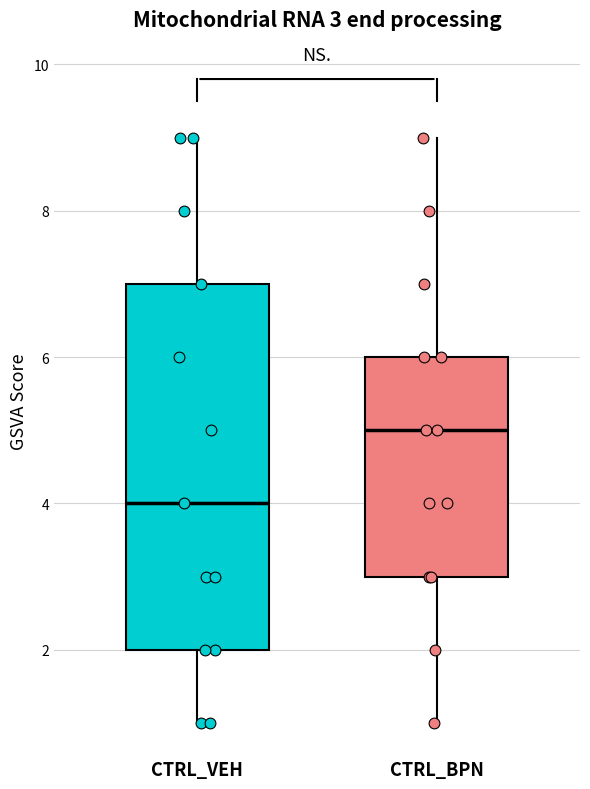

Which box is the tallest, from its lower edge to its upper edge?

CTRL_VEH